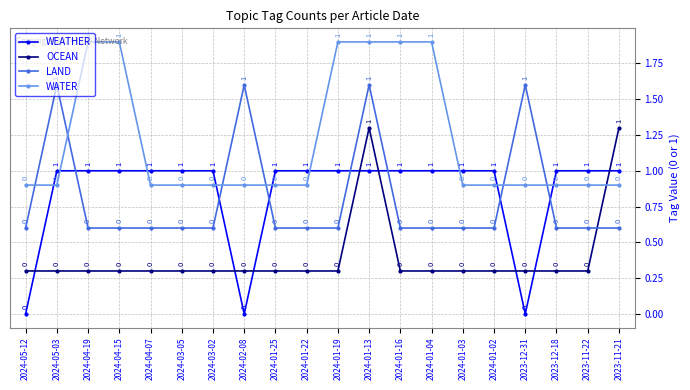

After their last crossing, which series has the higher values: OCEAN or WEATHER?

OCEAN